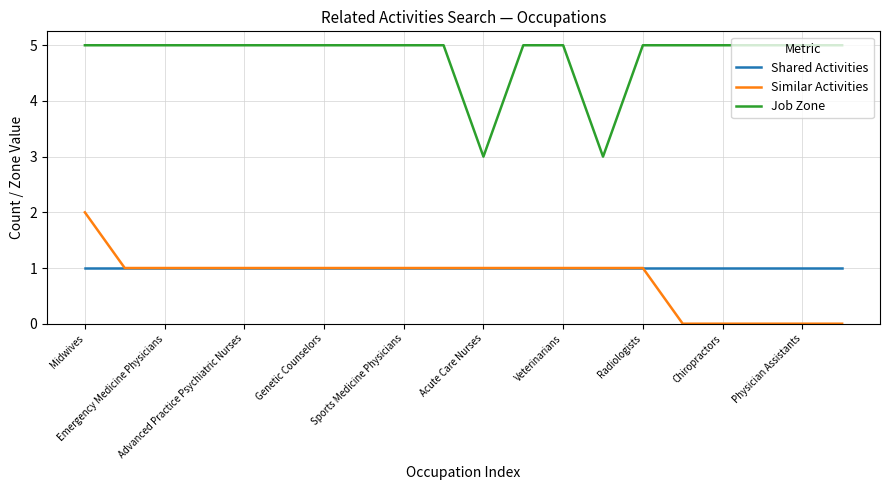

List the series in order of their peak value, highest first.

Job Zone, Similar Activities, Shared Activities